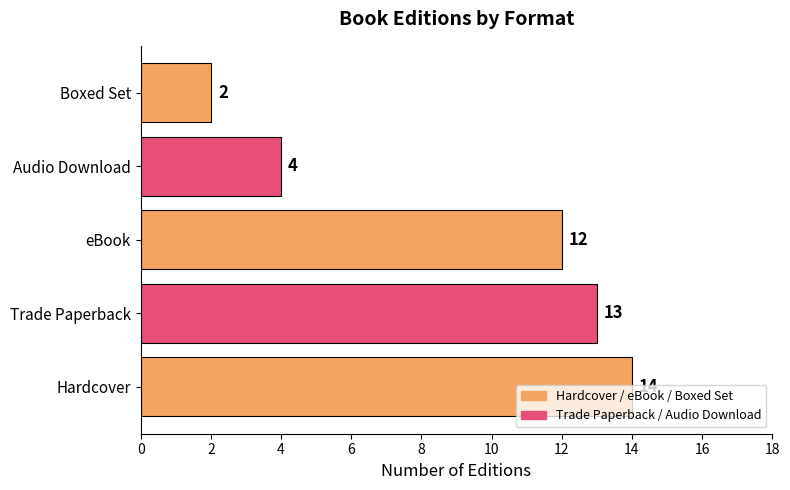

Does the chart contain any negative values?

No